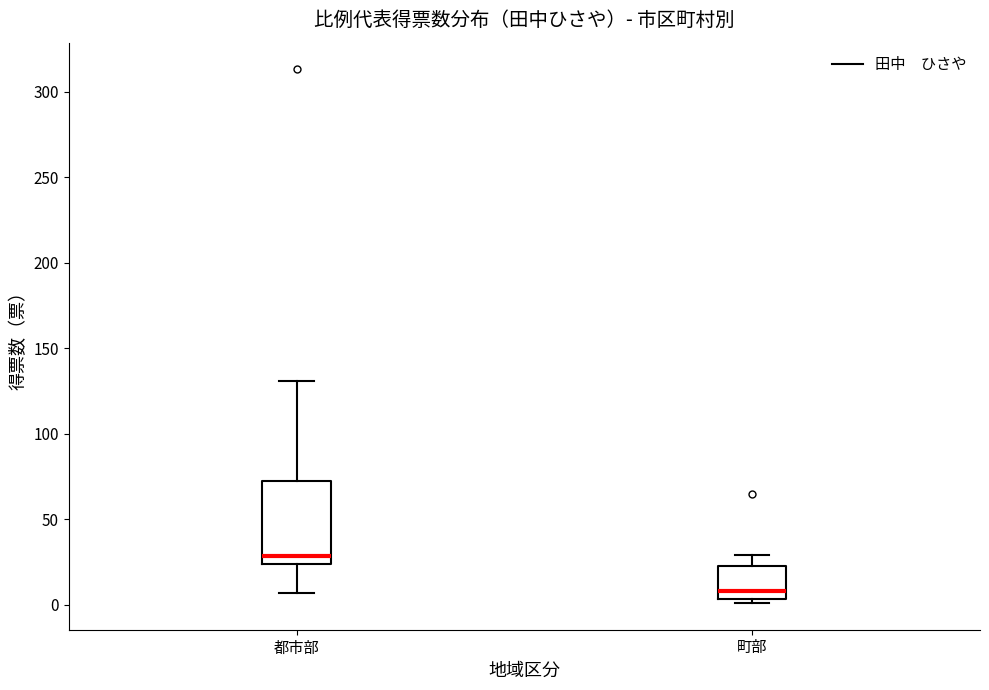

Which box has the lowest median line?

町部